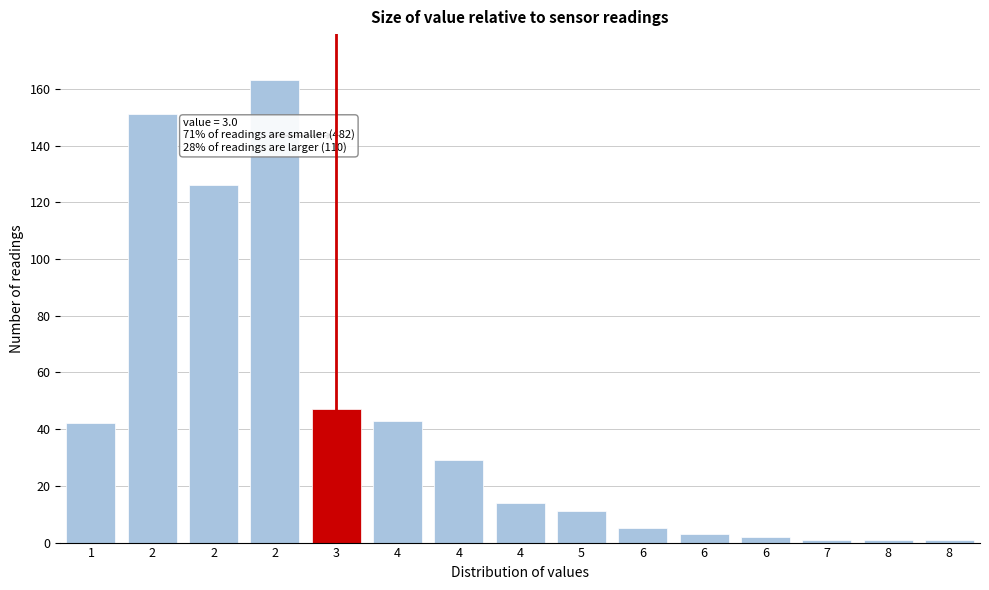

Does the chart contain any negative values?

No